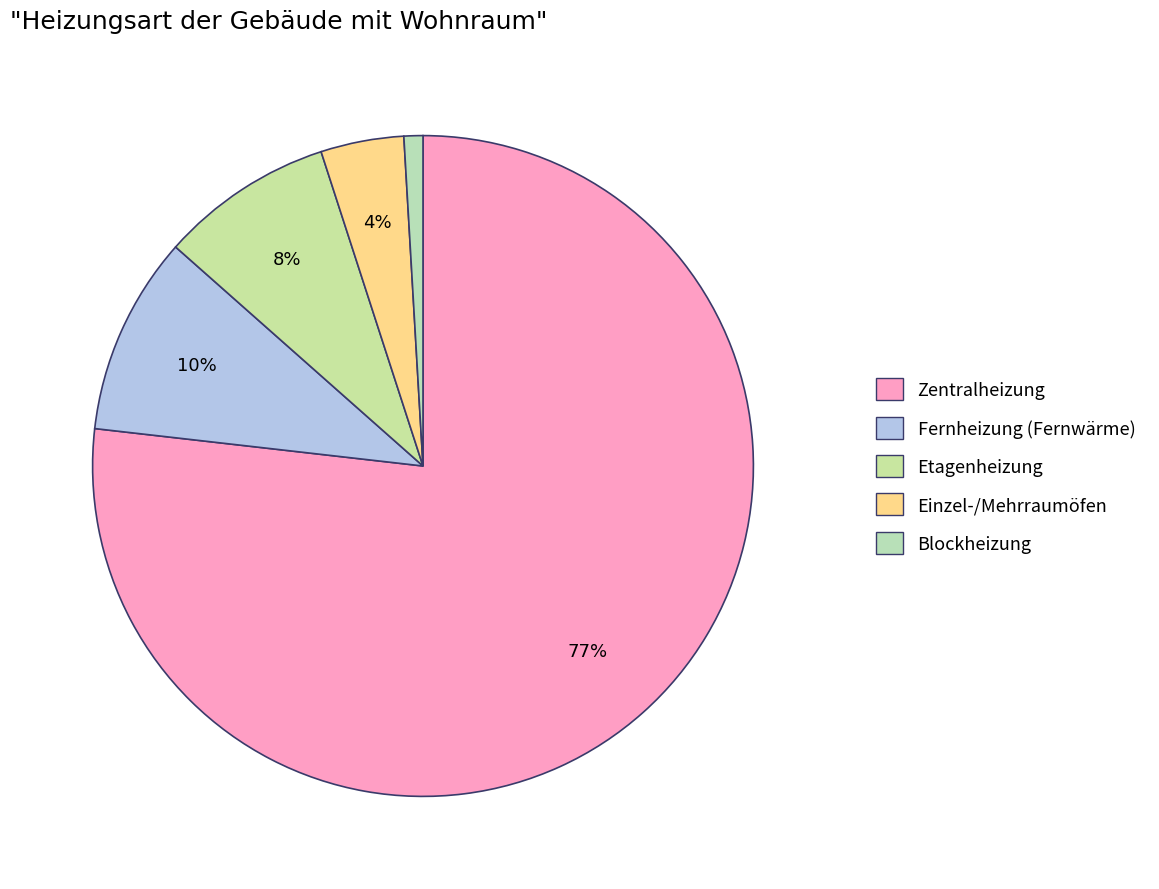

How many segments does this pie chart have?

5